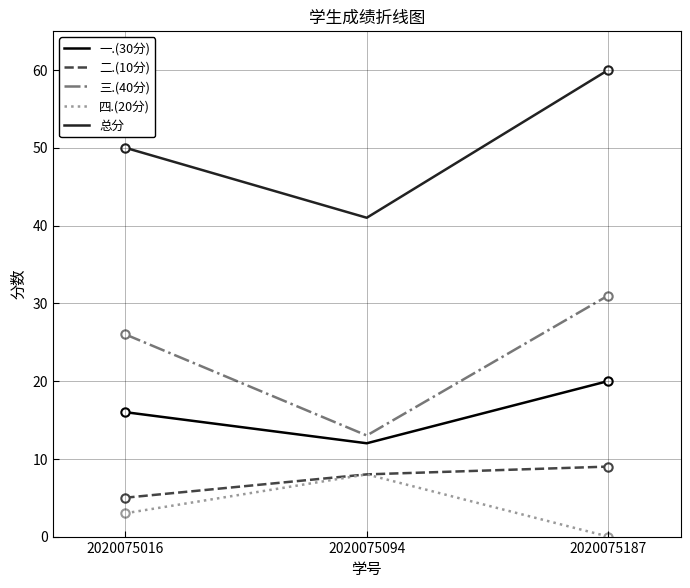

At which label is 二.(10分) closest to 7?

2020075094